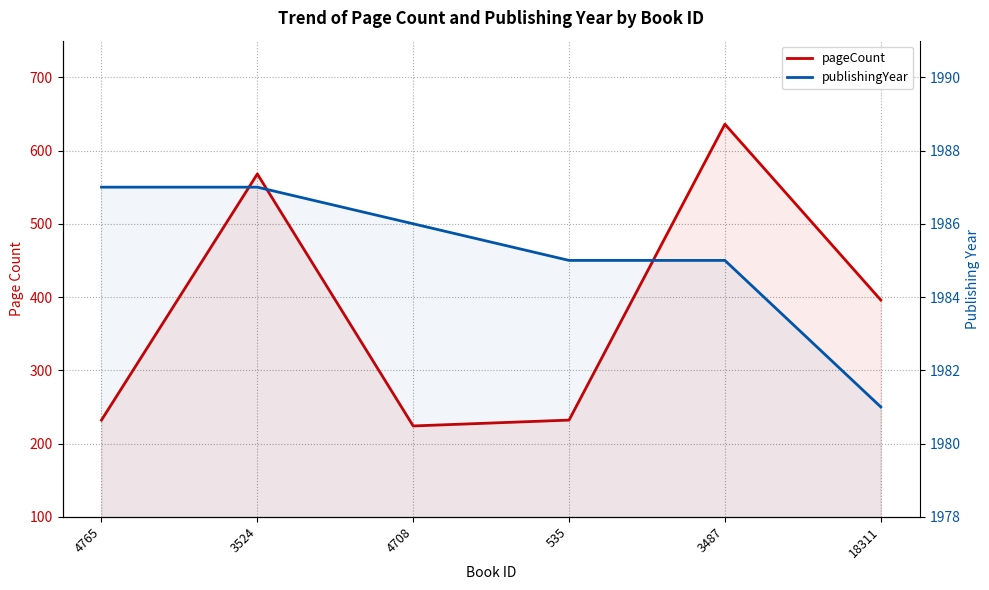

At which label does pageCount reach its minimum?

4708